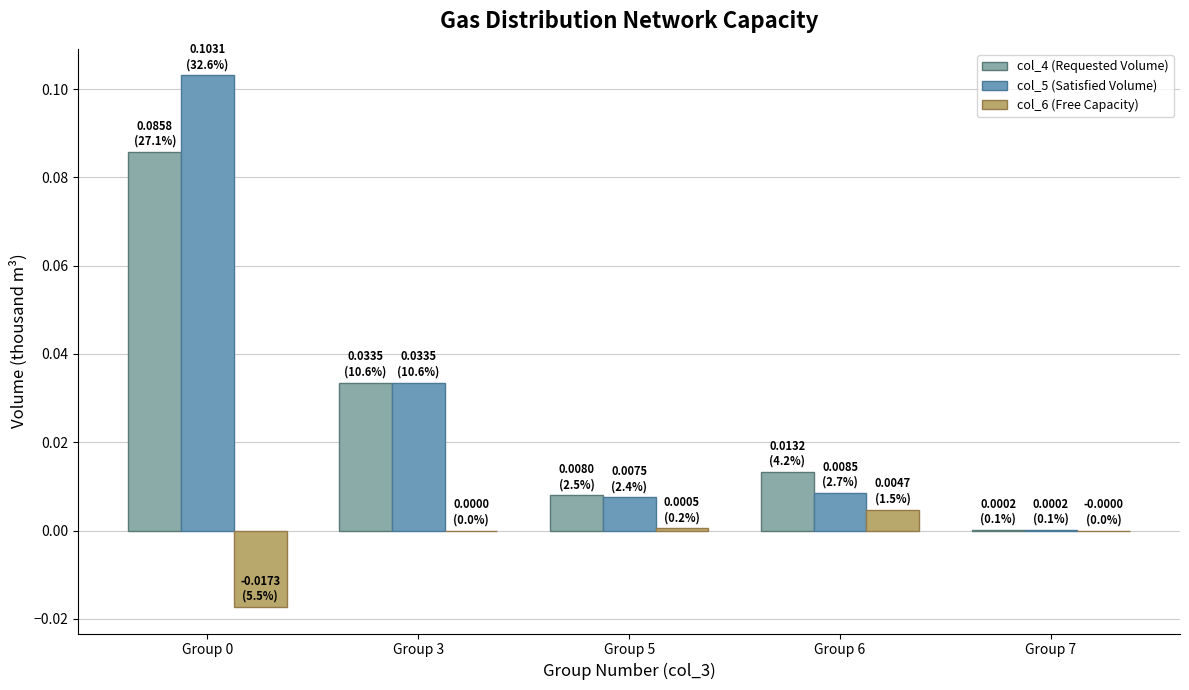

At Group 0, list the series in order from smallest to largest.

col_6 (Free Capacity), col_4 (Requested Volume), col_5 (Satisfied Volume)